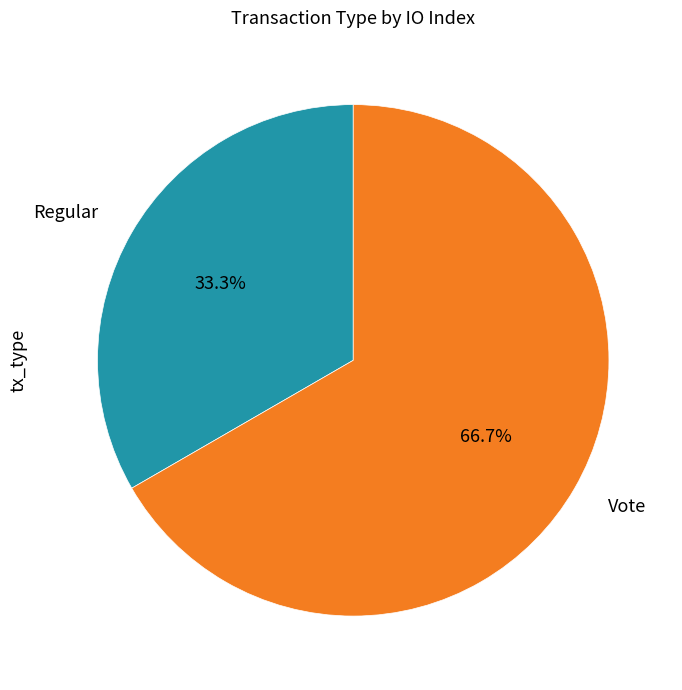

To the nearest percent, what portion does Vote represent?

67%